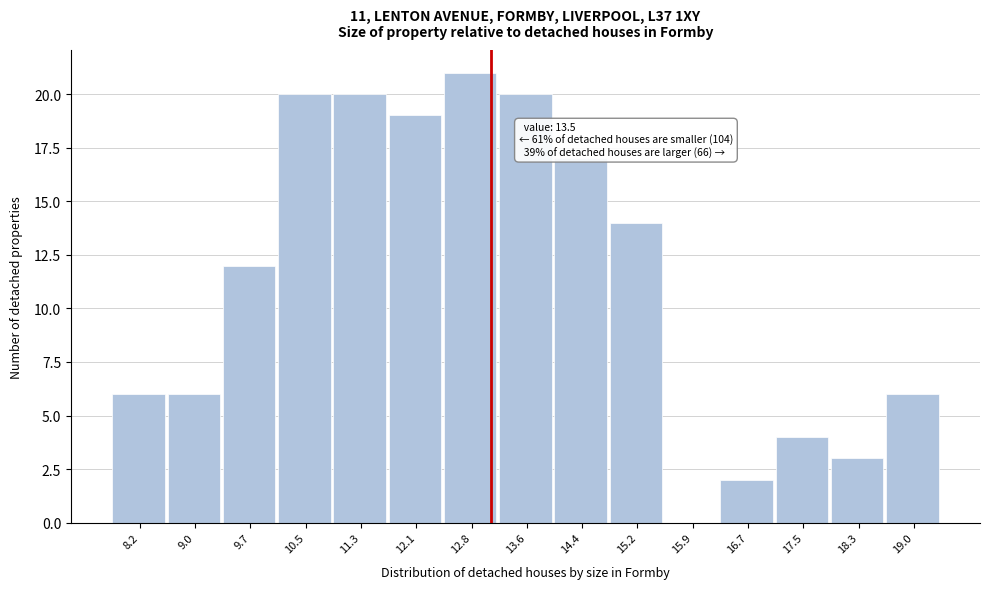

Reading right to left, extract all data points from this chart.

19.0=6	18.3=3	17.5=4	16.7=2	15.9=0	15.2=14	14.4=17	13.6=20	12.8=21	12.1=19	11.3=20	10.5=20	9.7=12	9.0=6	8.2=6